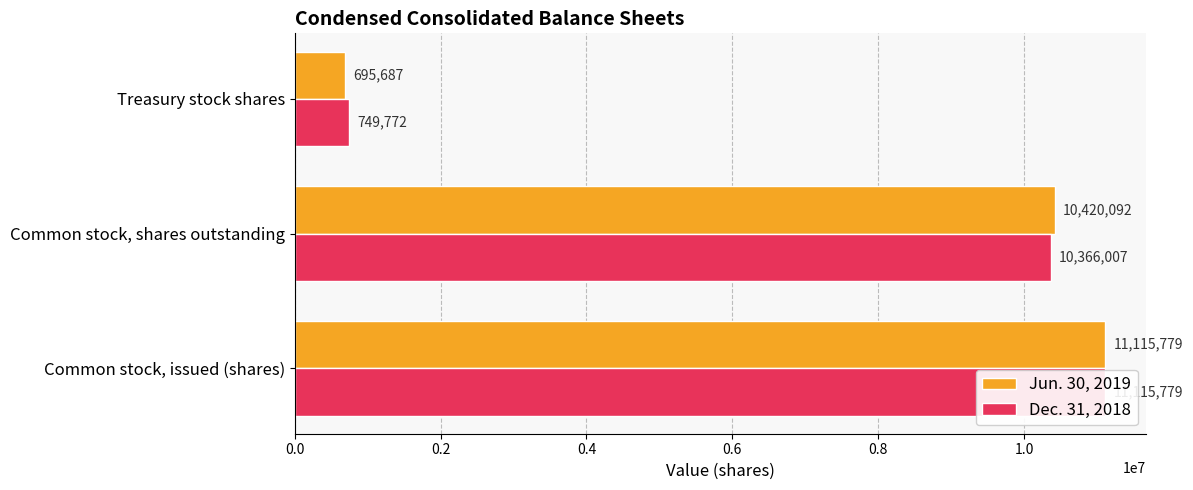

At Common stock, issued (shares), list the series in order from smallest to largest.

Jun. 30, 2019, Dec. 31, 2018